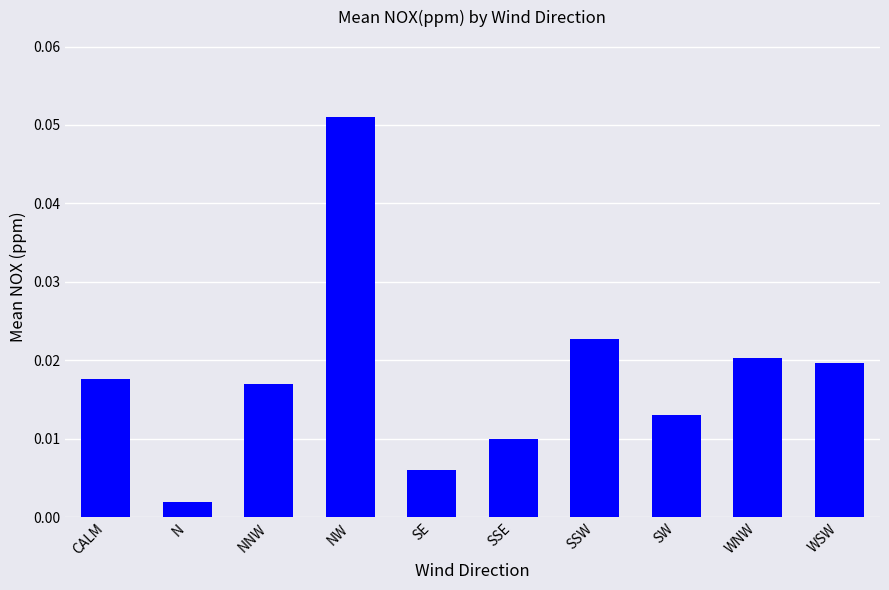

What position from the right is SSE?

5